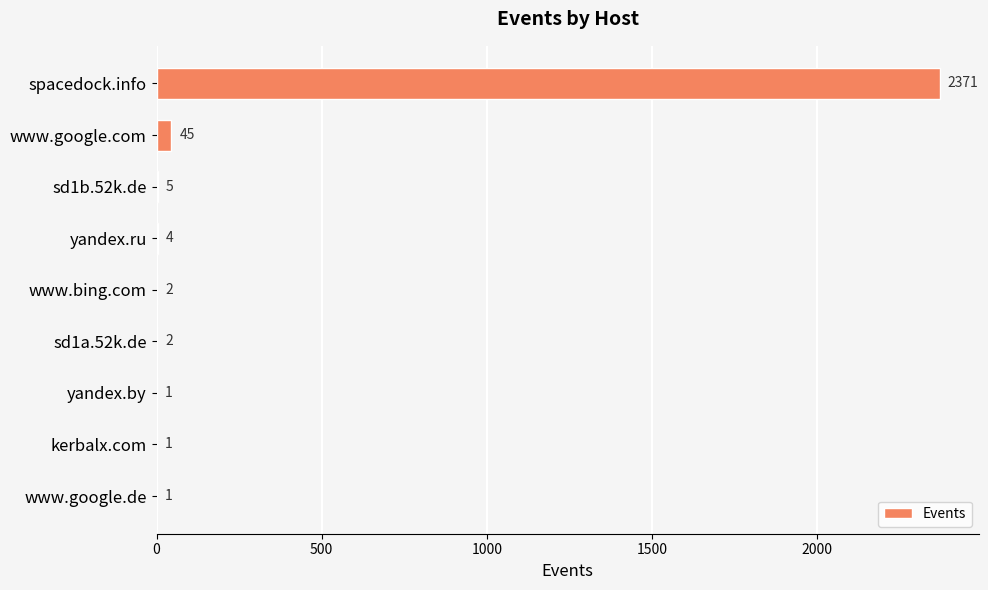

What is the greatest value displayed?

2371